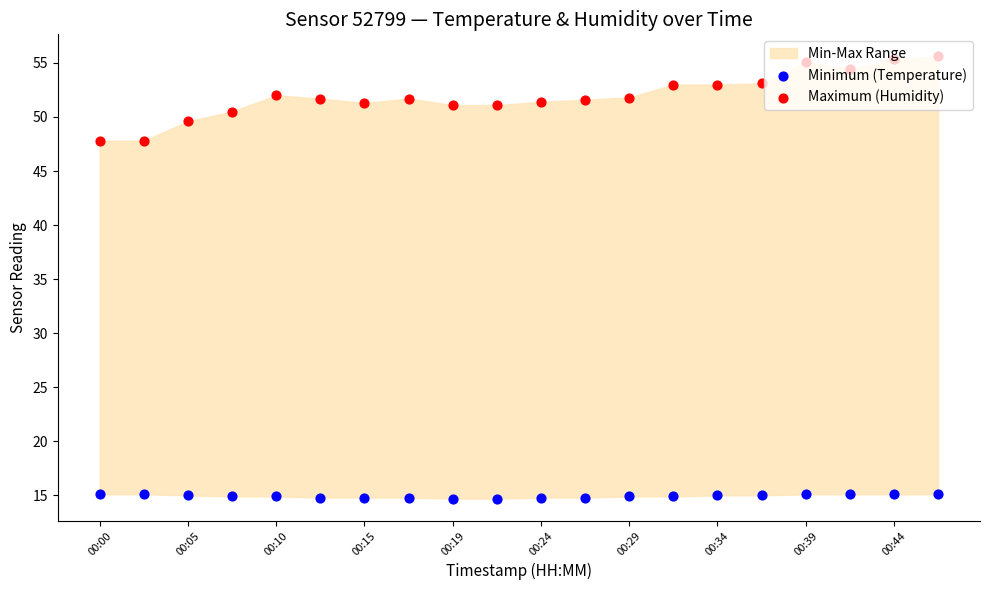

Is the value of Maximum (Humidity) at 19 greater than the value of Minimum (Temperature) at 00:34?

Yes